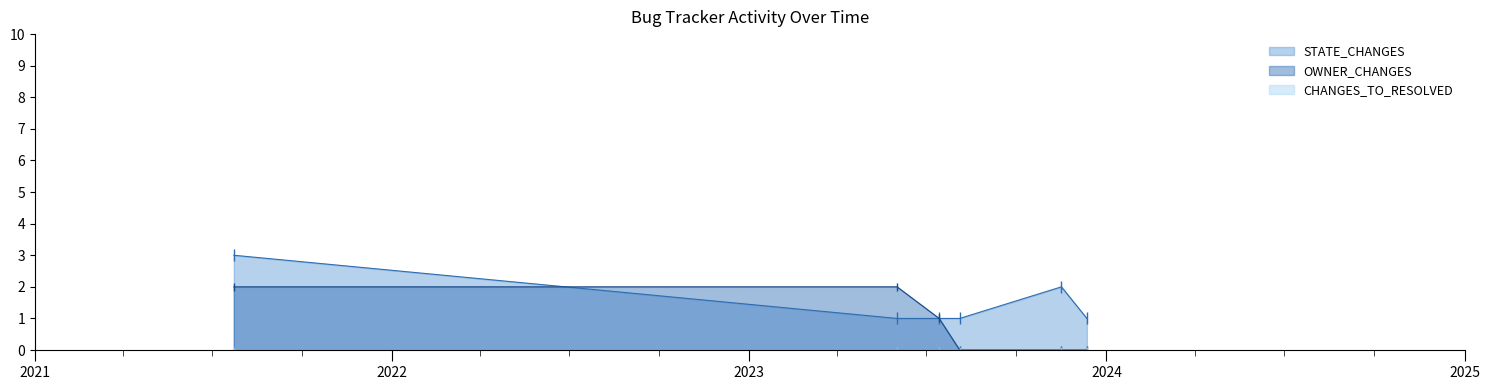

True or false: STATE_CHANGES has more than 2 interior local peaks.

False